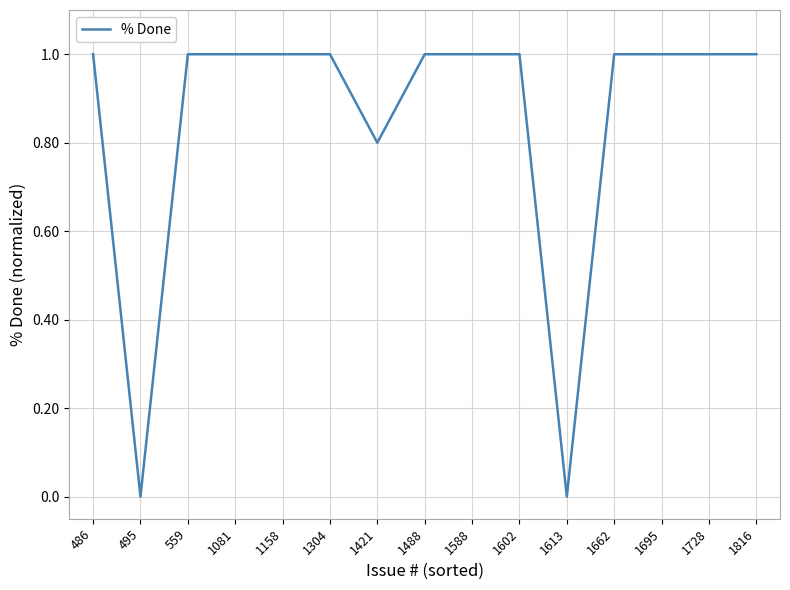

Reading left to right, what are all the values shown in this chart?

486=1.0	495=0.0	559=1.0	1081=1.0	1158=1.0	1304=1.0	1421=0.8	1488=1.0	1588=1.0	1602=1.0	1613=0.0	1662=1.0	1695=1.0	1728=1.0	1816=1.0